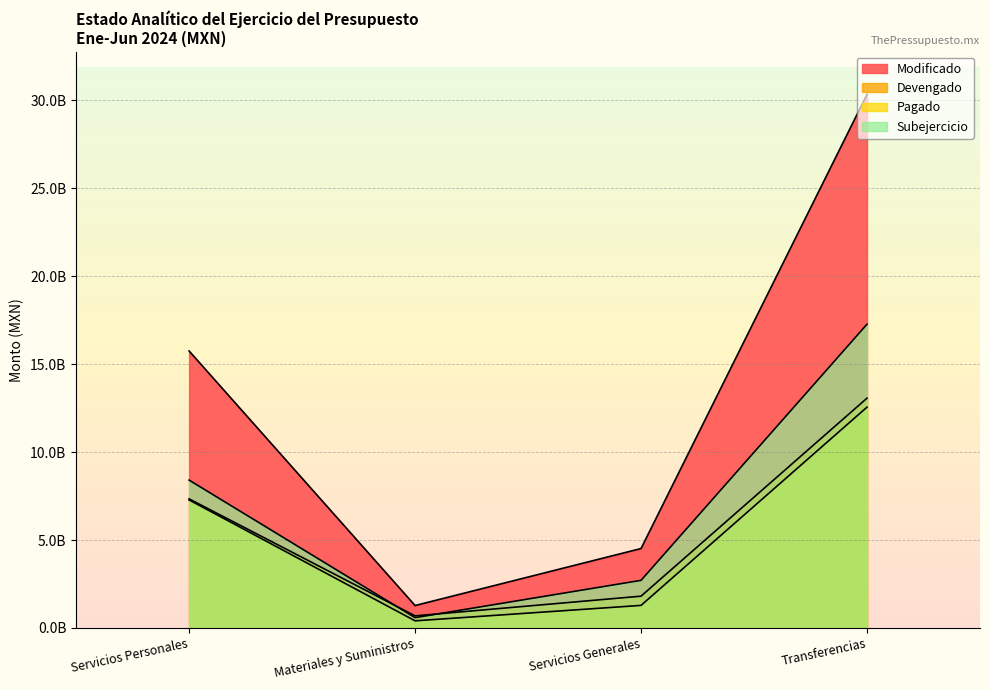

True or false: Devengado has a value of 688733812.7 at Materiales y Suministros.

True